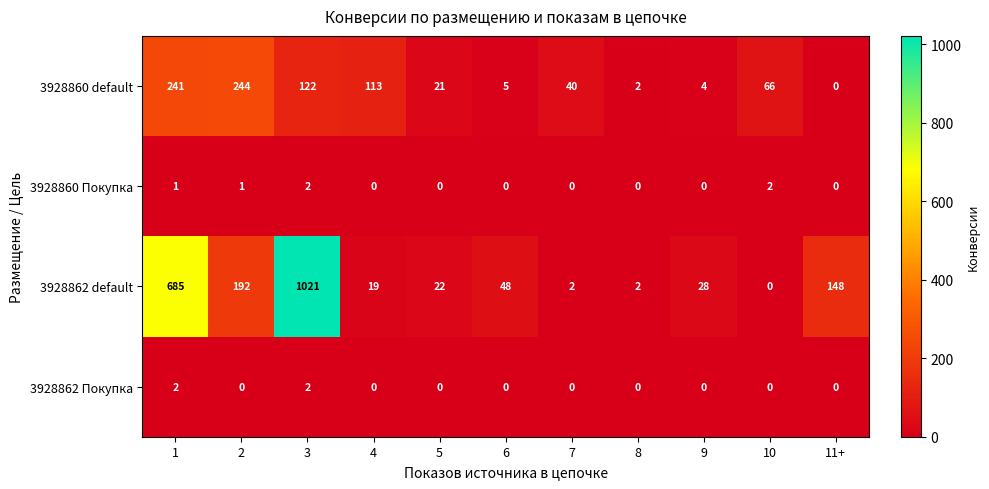

Which series changed the most between 4 and 5?

3928860 default